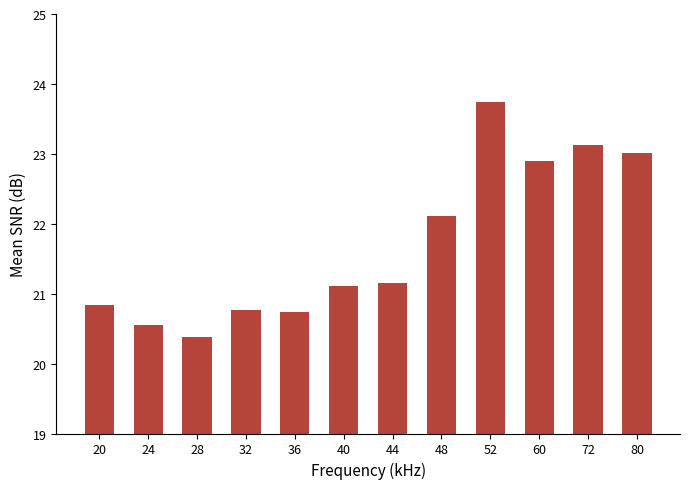

How many values exceed 21?

7